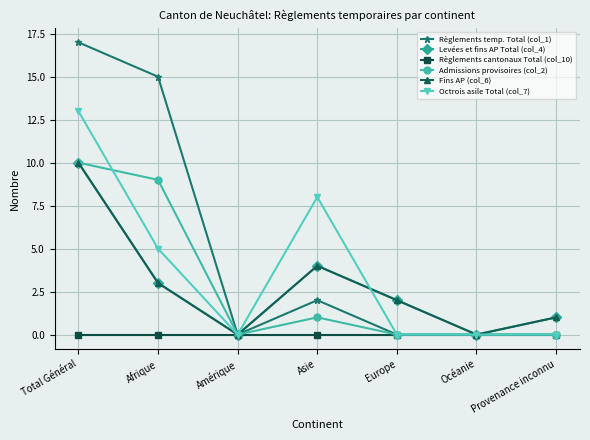

What is the label of the 1st point from the left?

Total Général